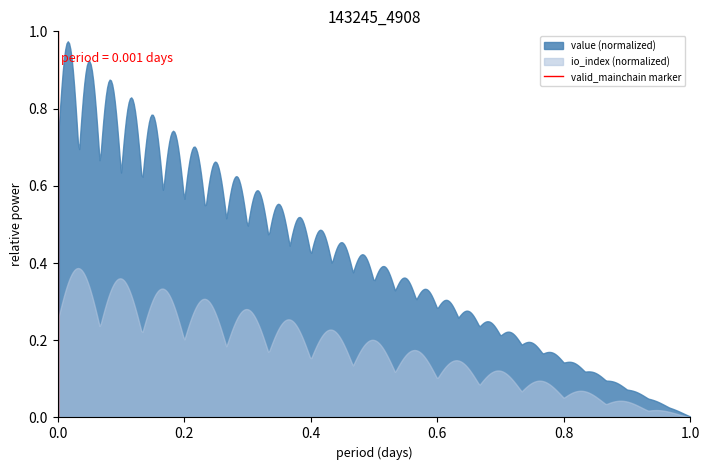

Count the values in the range 0 to 1.

2